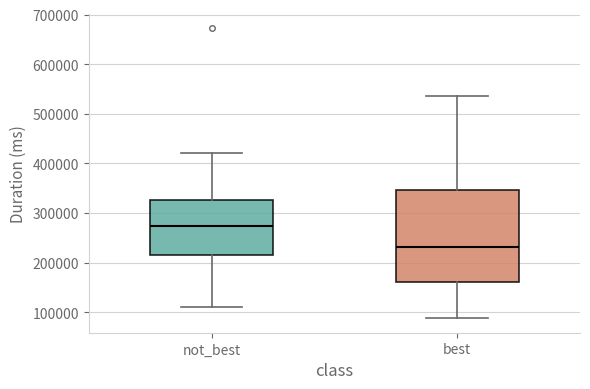

Reading left to right, transcribe this box plot: for each box, give where its median line is, the range the box spans, and where its two whiskers end, as read against the y-axis. The values are not printed on the chart, so give them approximately, as read against the axis.

not_best: median 270000, box 220000 to 330000, whiskers 110000 to 420000
best: median 230000, box 160000 to 350000, whiskers 90000 to 540000